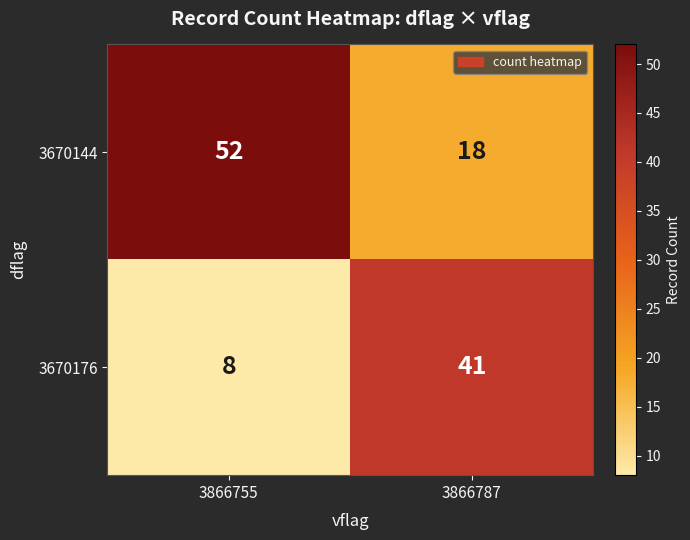

What is the difference between the maximum and minimum values in the 3670176 series?

33